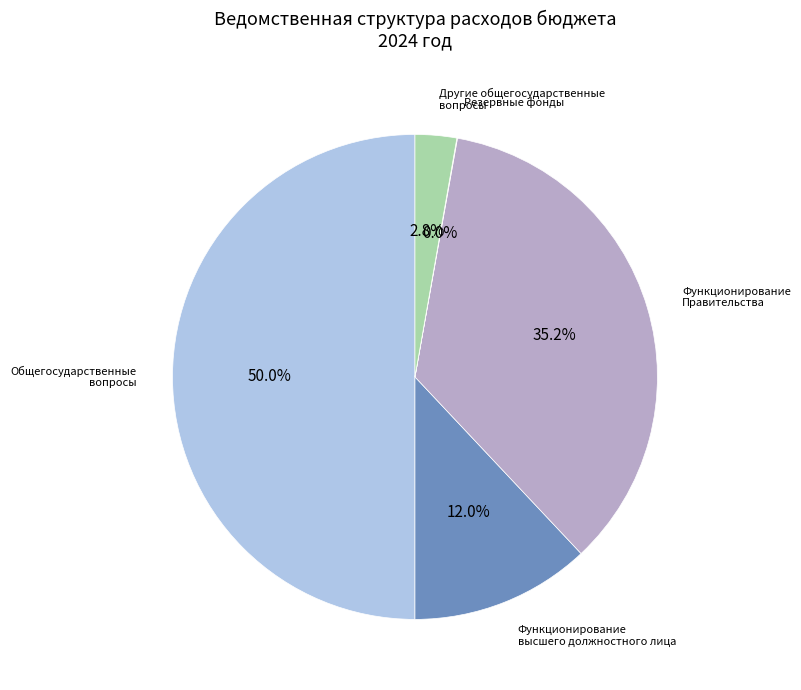

Does Функционирование Правительства represent more than half of the total?

No